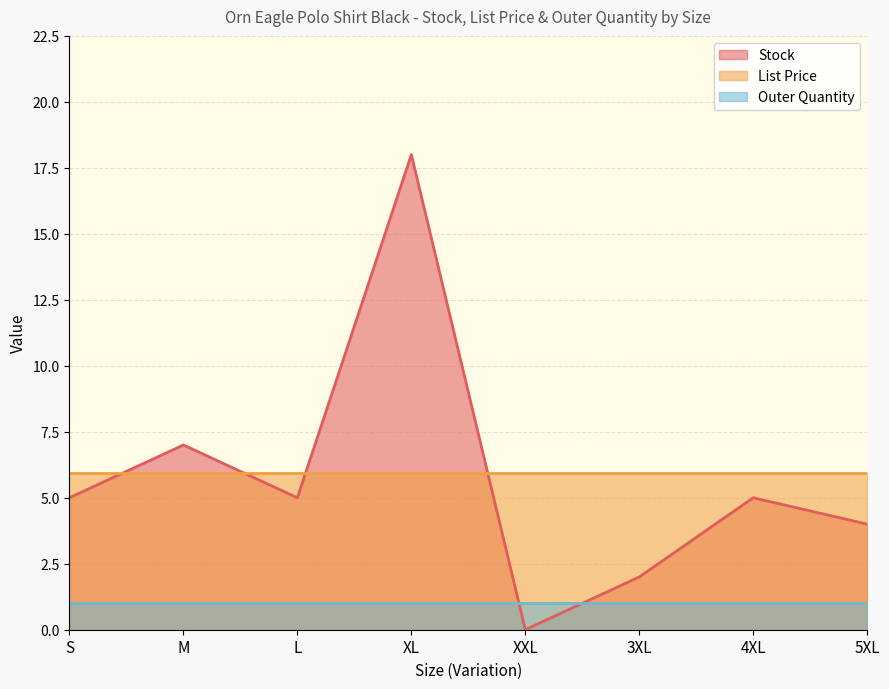

True or false: Stock has more than 1 interior local peaks.

True